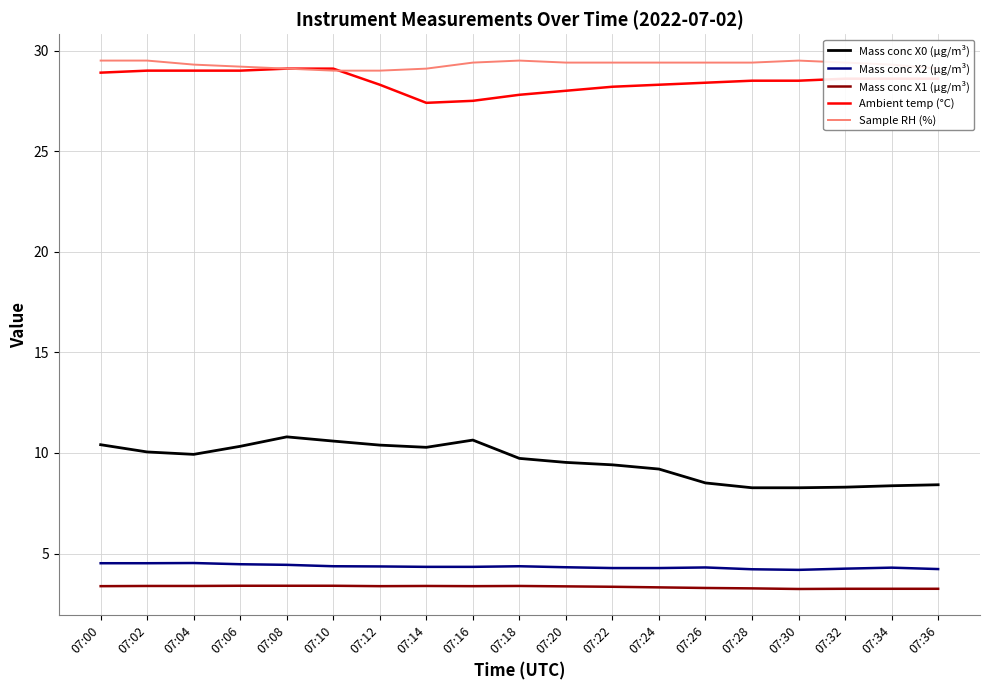

True or false: Mass conc X0 (μg/m³) and Ambient temp (°C) cross at least once.

False